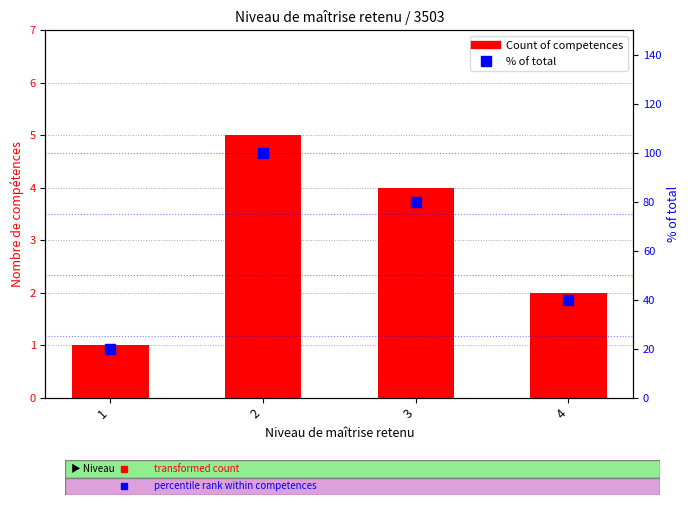

What is the total value across all series at 2?

105